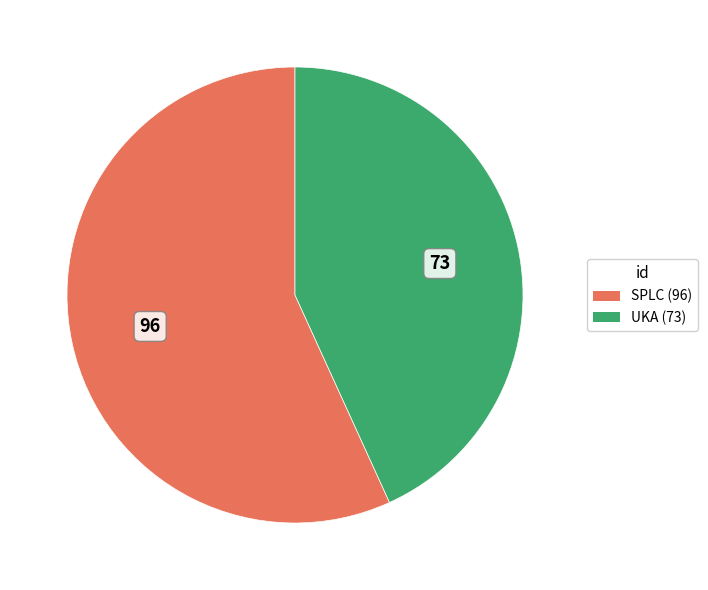

Does any single category account for the majority?

Yes